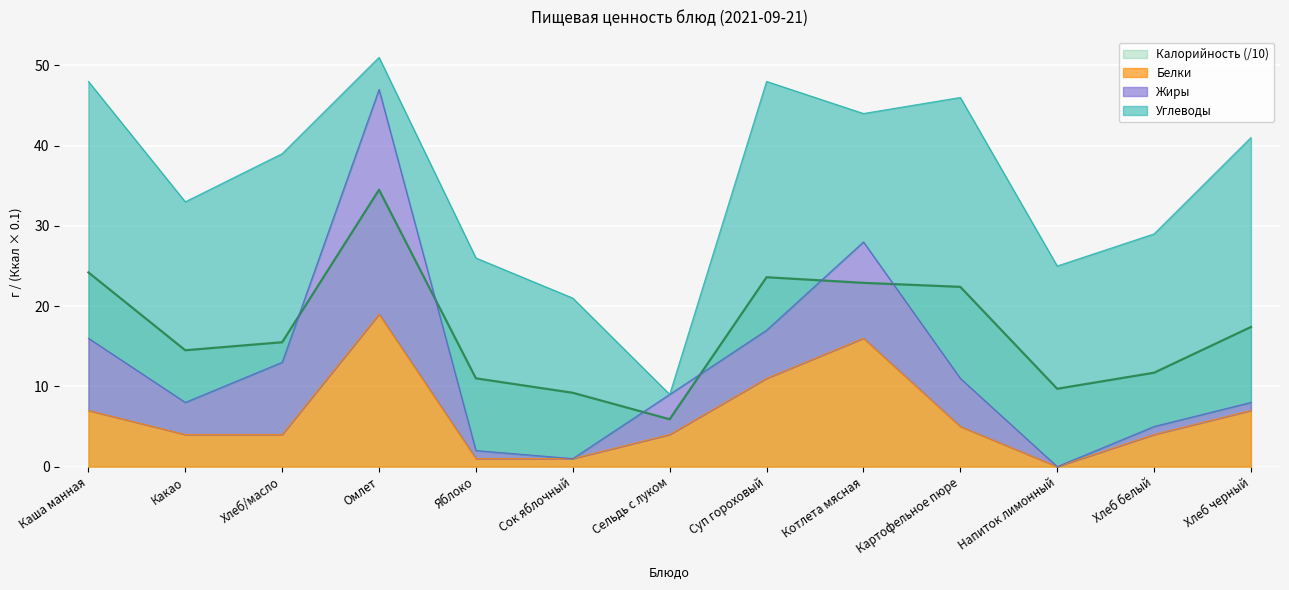

Where is Белки nearest to the value 9?

Каша манная